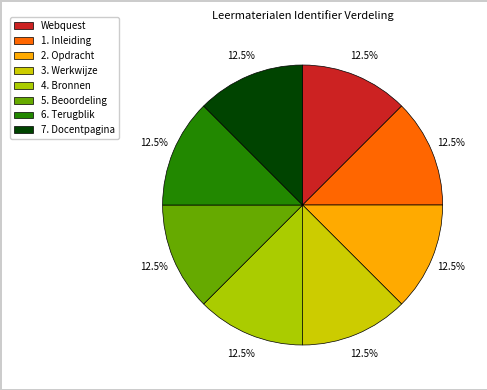

To the nearest percent, what portion does 4. Bronnen represent?

13%